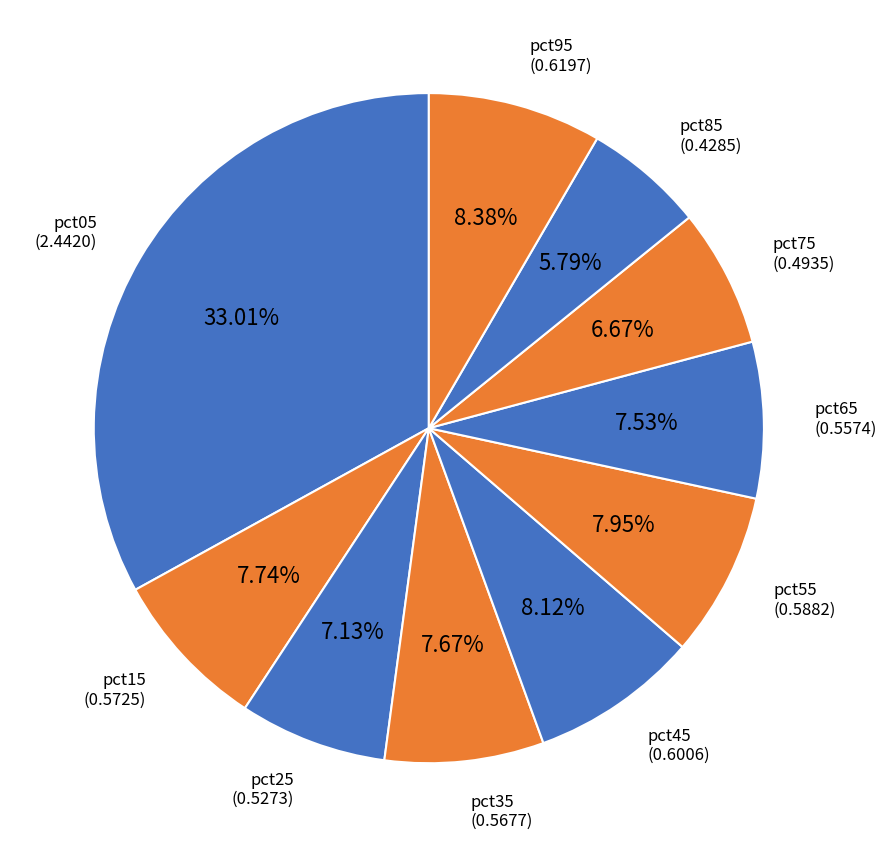

Combined, do pct75 and pct05 account for over 50%?

No